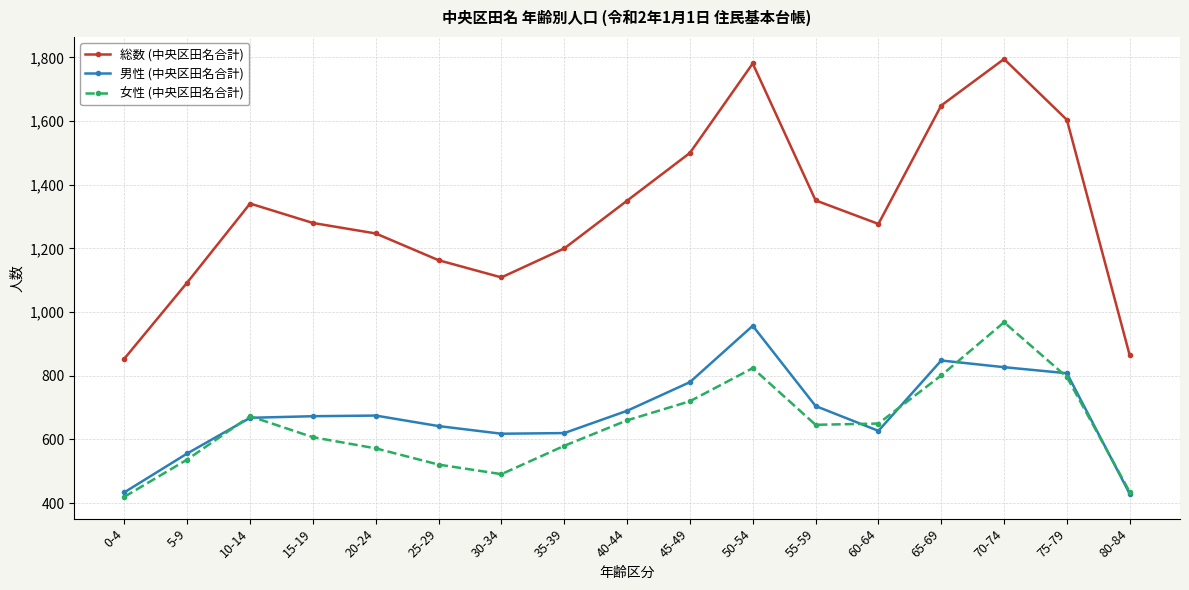

True or false: 総数 (中央区田名合計) has more than 1 points higher than both neighbors.

True